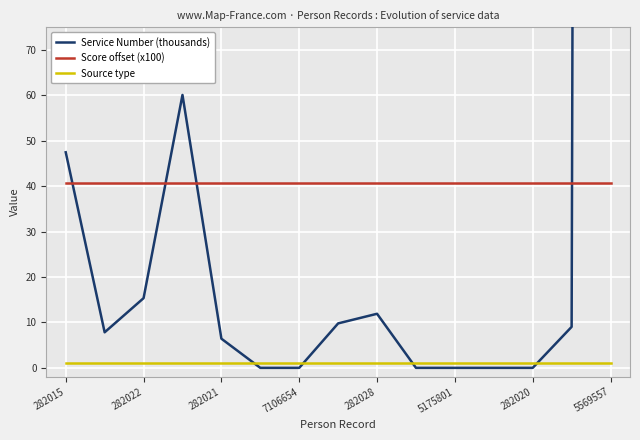

True or false: Score offset (x100) and Source type cross at least once.

False